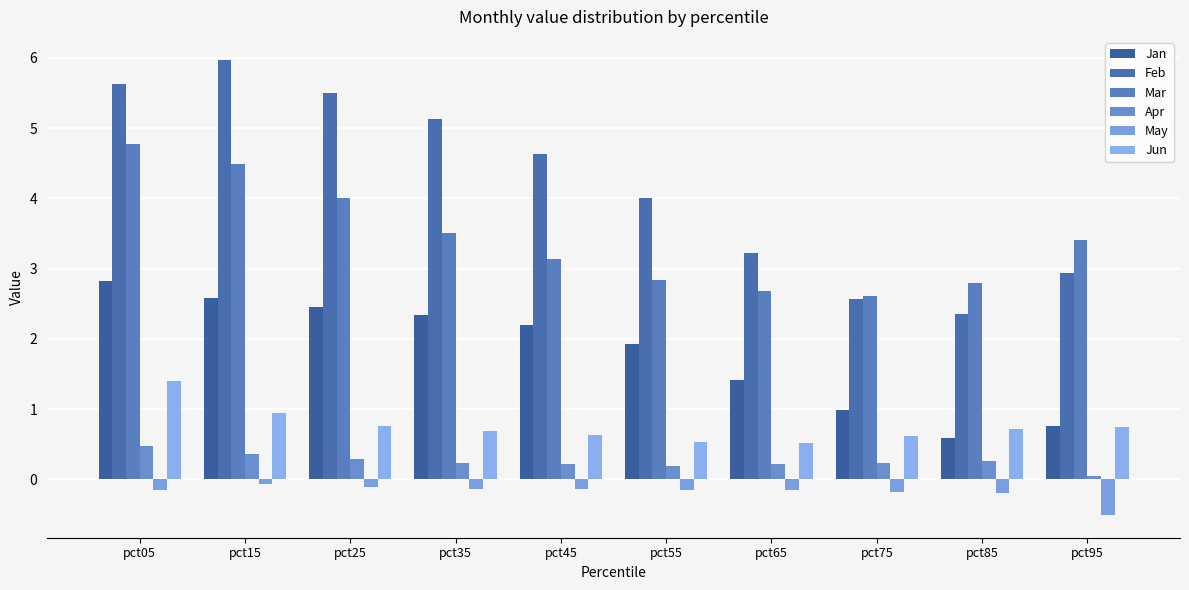

What is the sum of the Feb values at pct75 and pct85?

4.9